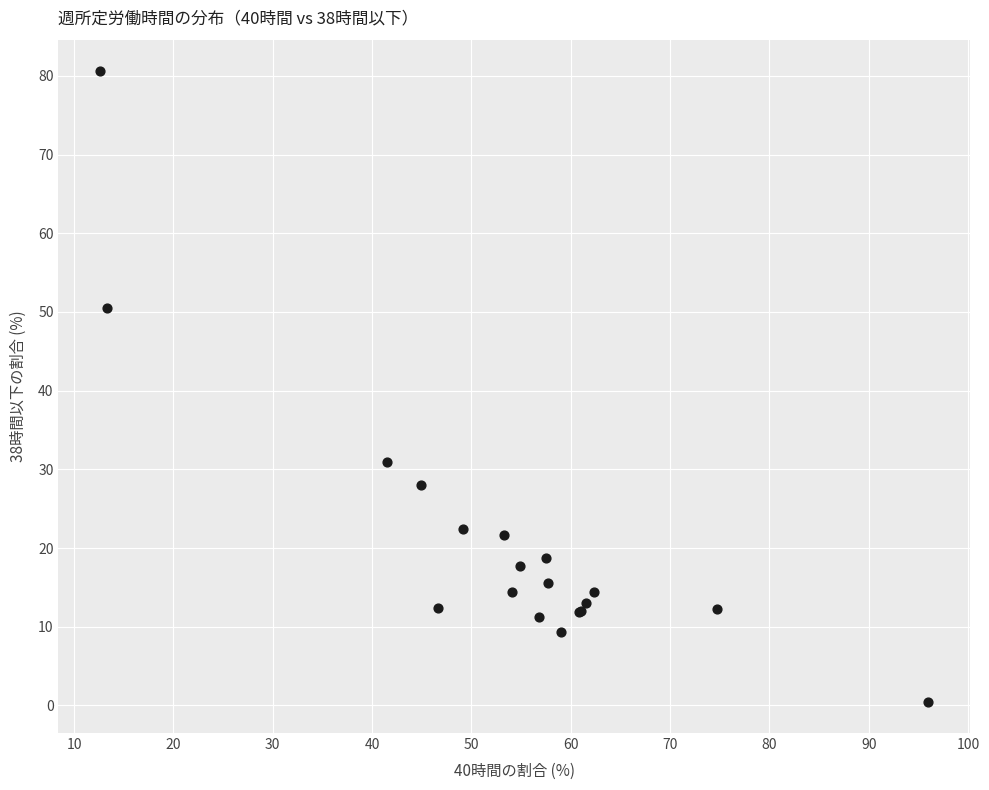

What Y value in the scatter plot is closest to 40?

30.9